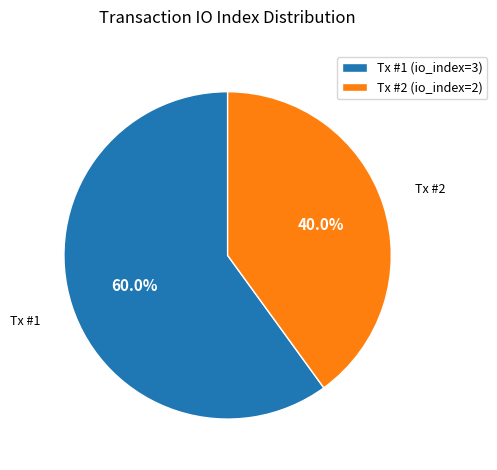

To the nearest percent, what is the average slice percentage?

50%